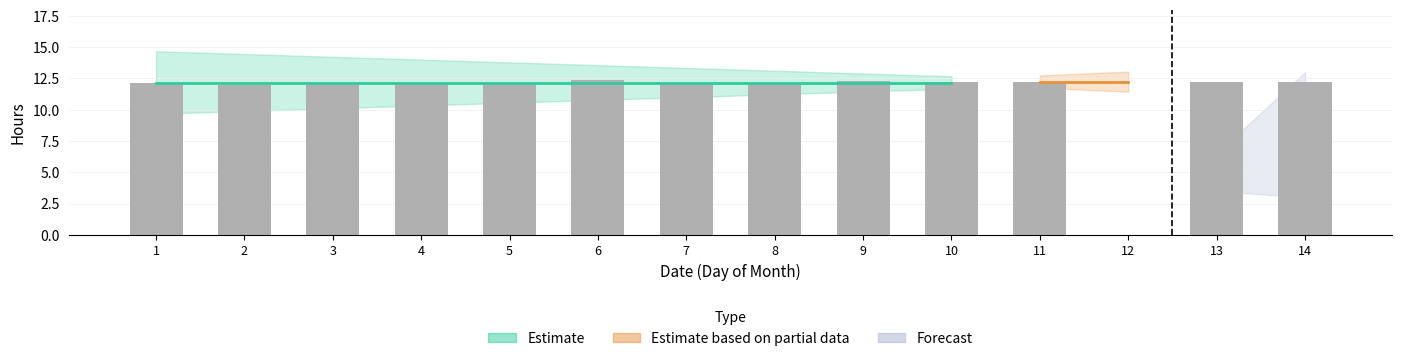

How many categories are shown in the chart?

14